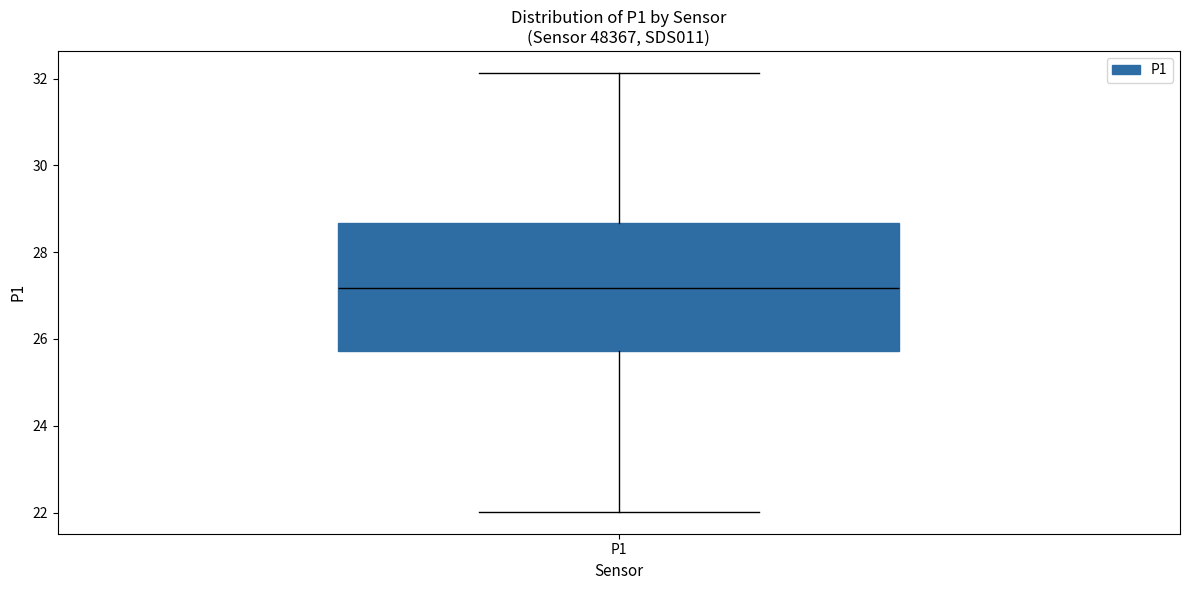

Where does the lower whisker of the box for P1 end on the y-axis? The values are not printed on the chart, so give them approximately, as read against the axis.

22.0